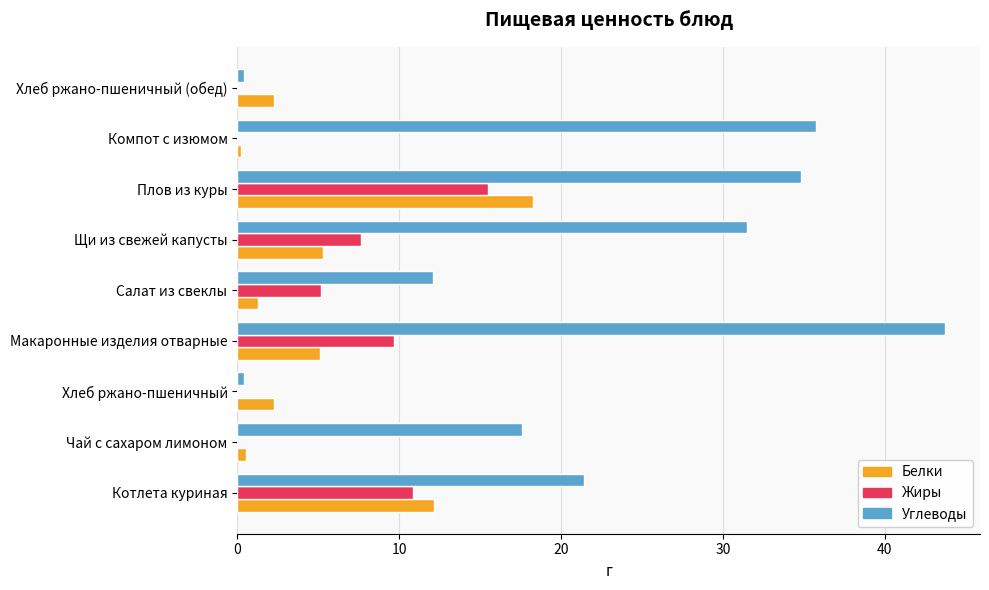

Which series has the largest total across all categories?

Углеводы